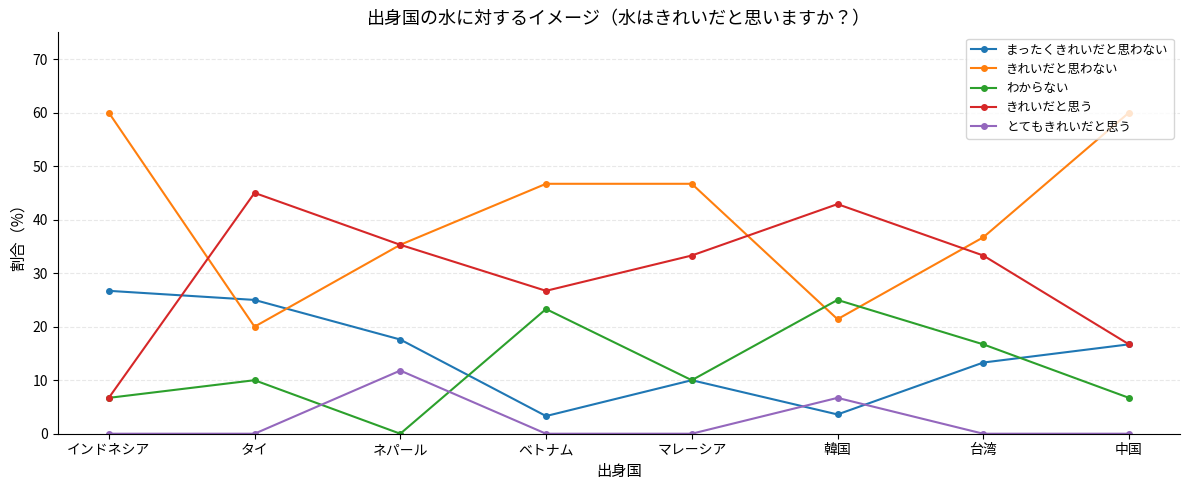

Where is the first local minimum for まったくきれいだと思わない?

ベトナム